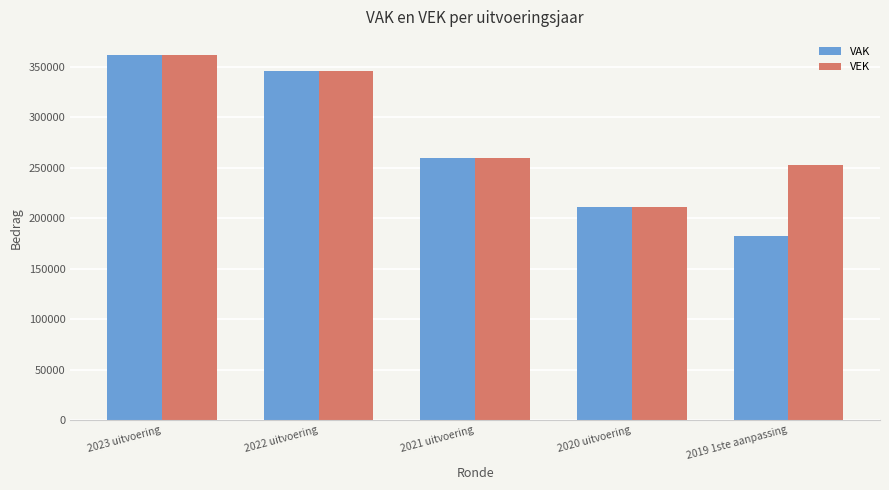

What is the difference between the second highest and second lowest values in the VEK series?

92883